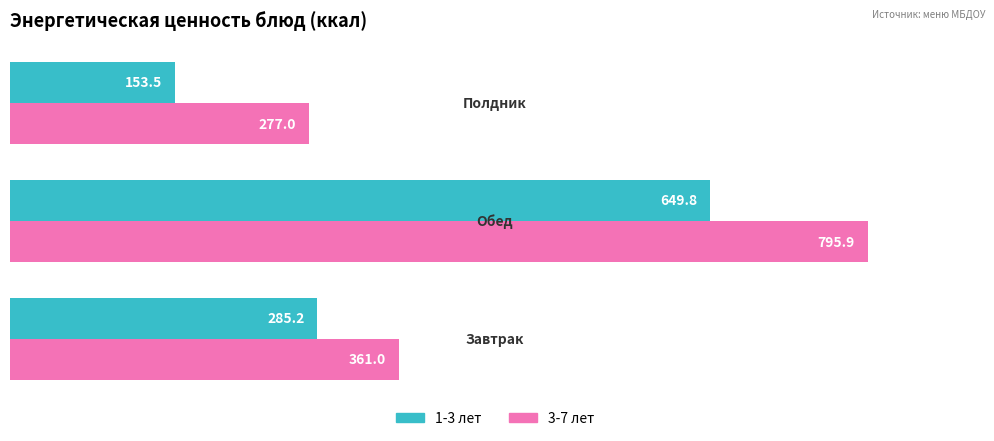

Which series has the largest total across all categories?

3-7 лет